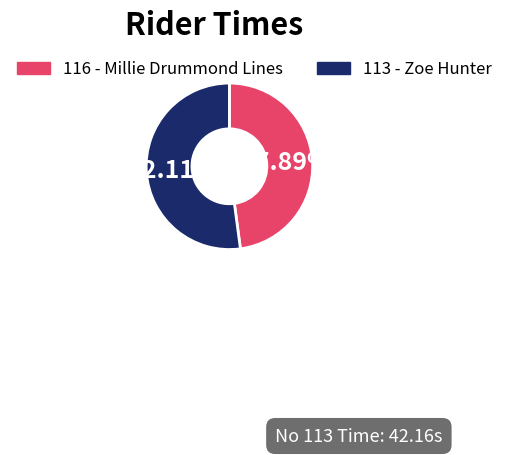

True or false: 116 accounts for 38% of the total.

False